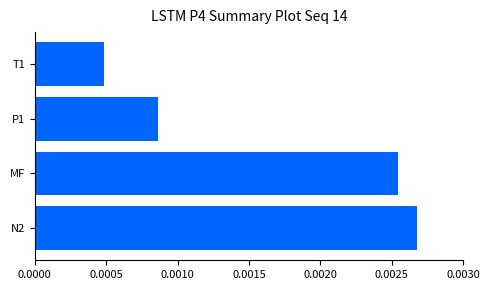

Where is the data nearest to the value 0?

T1